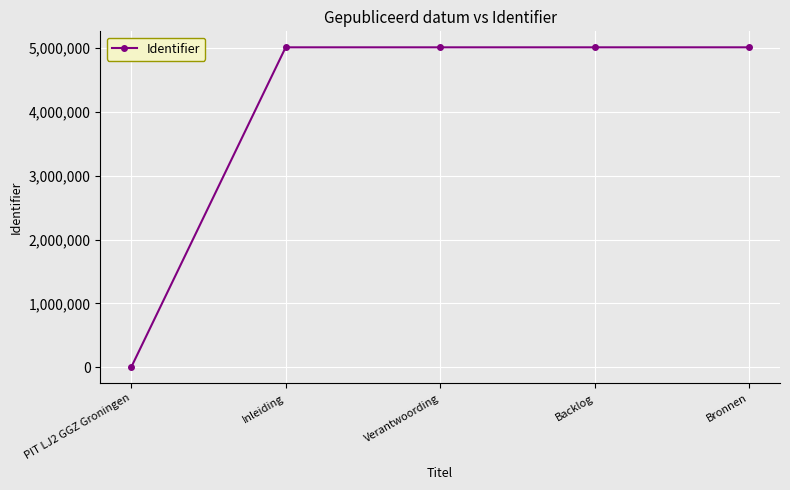

What is the label of the 1st point from the left?

PIT LJ2 GGZ Groningen